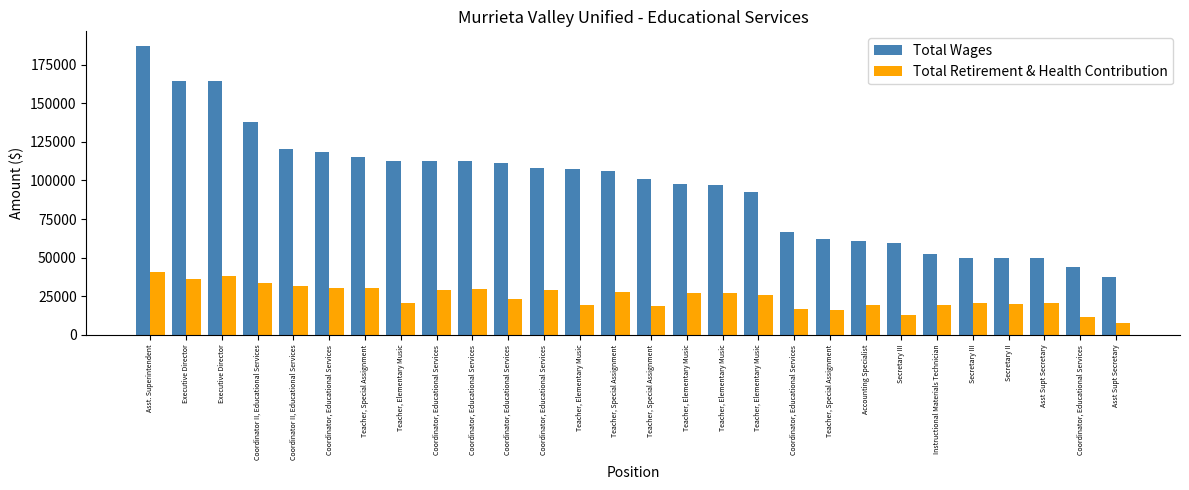

Are the bars horizontal?

No